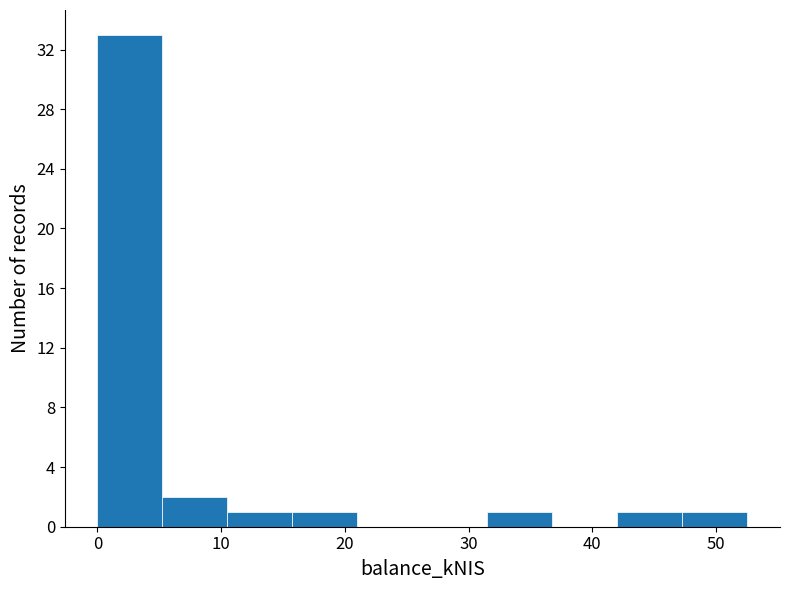

Over which range of the x-axis is the bar tallest?

0 to 5